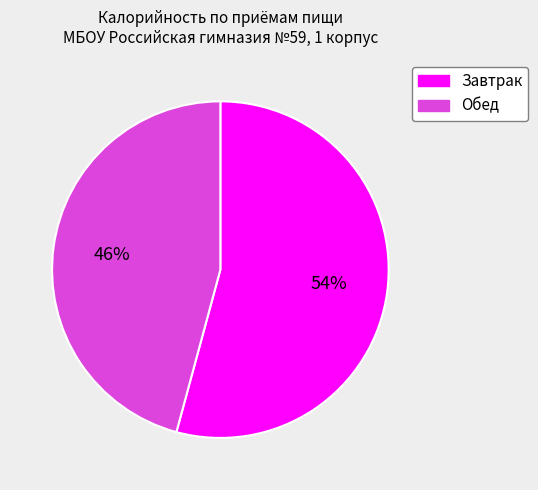

Which slice represents more than half of the pie?

Завтрак